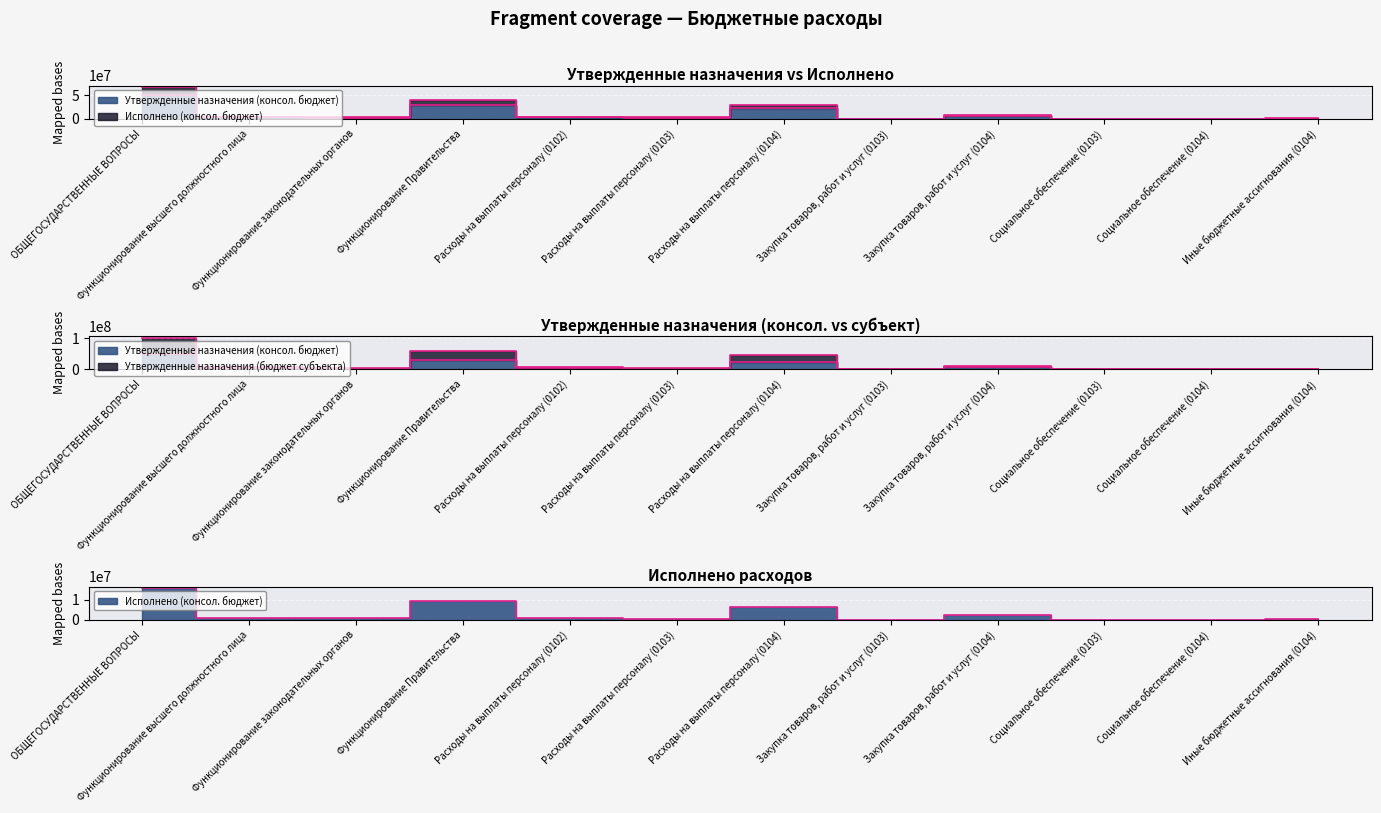

At which label does Утвержденные назначения (консол. бюджет) first exceed 3510900?

ОБЩЕГОСУДАРСТВЕННЫЕ ВОПРОСЫ